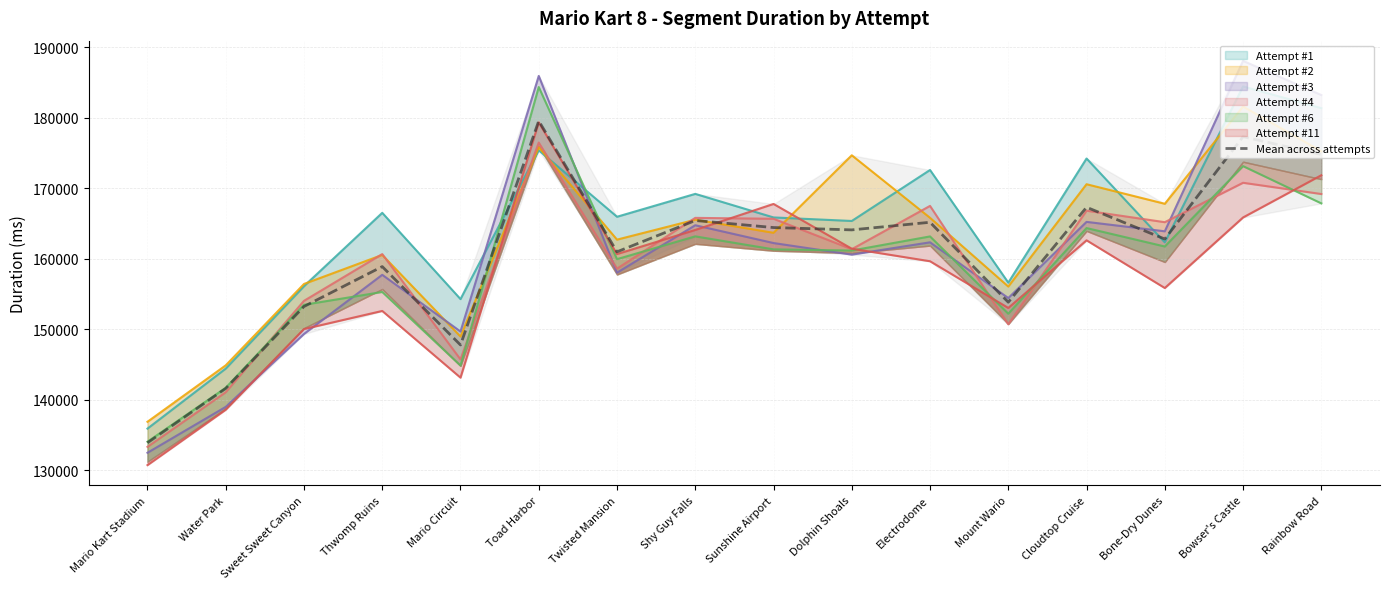

Between Sweet Sweet Canyon and Mount Wario, which is larger?

Mount Wario